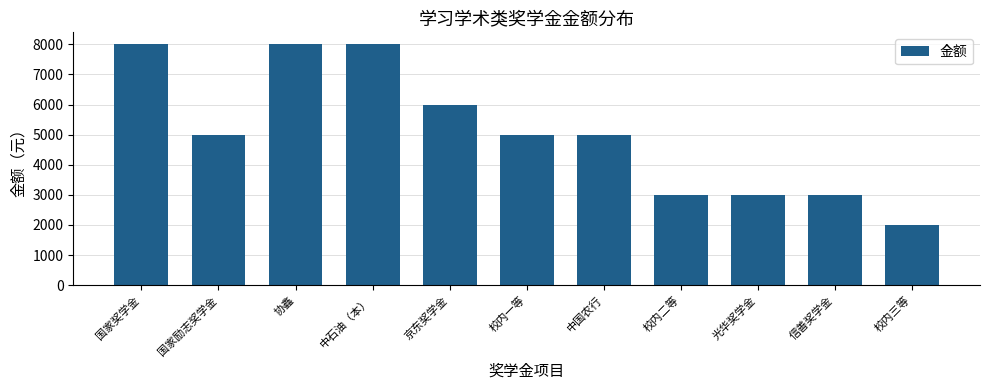

What is the greatest value displayed?

8000